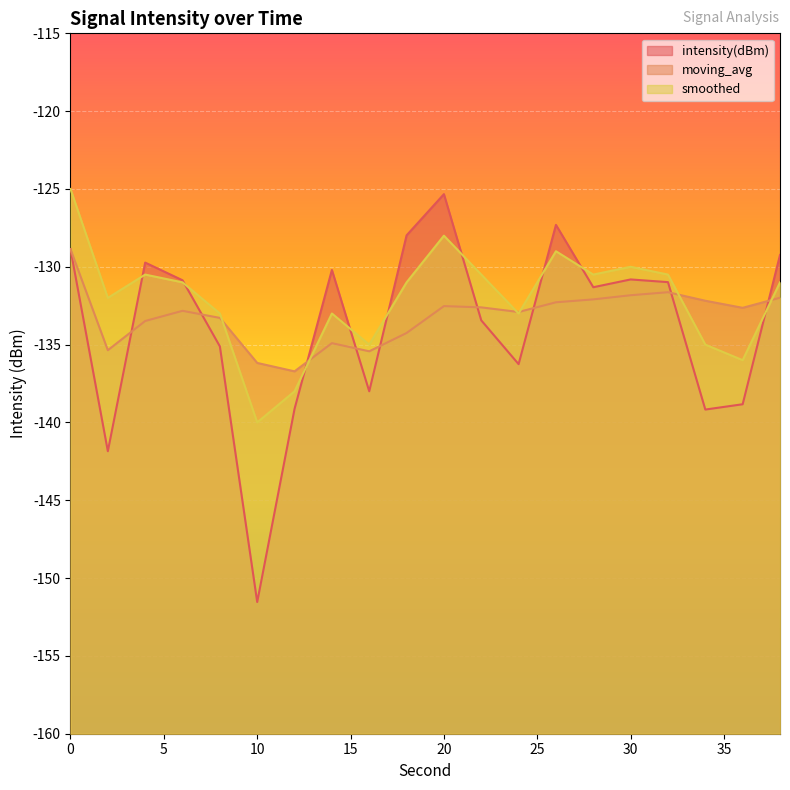

Rank the series by their average value, from highest to lowest.

smoothed, moving_avg, intensity(dBm)